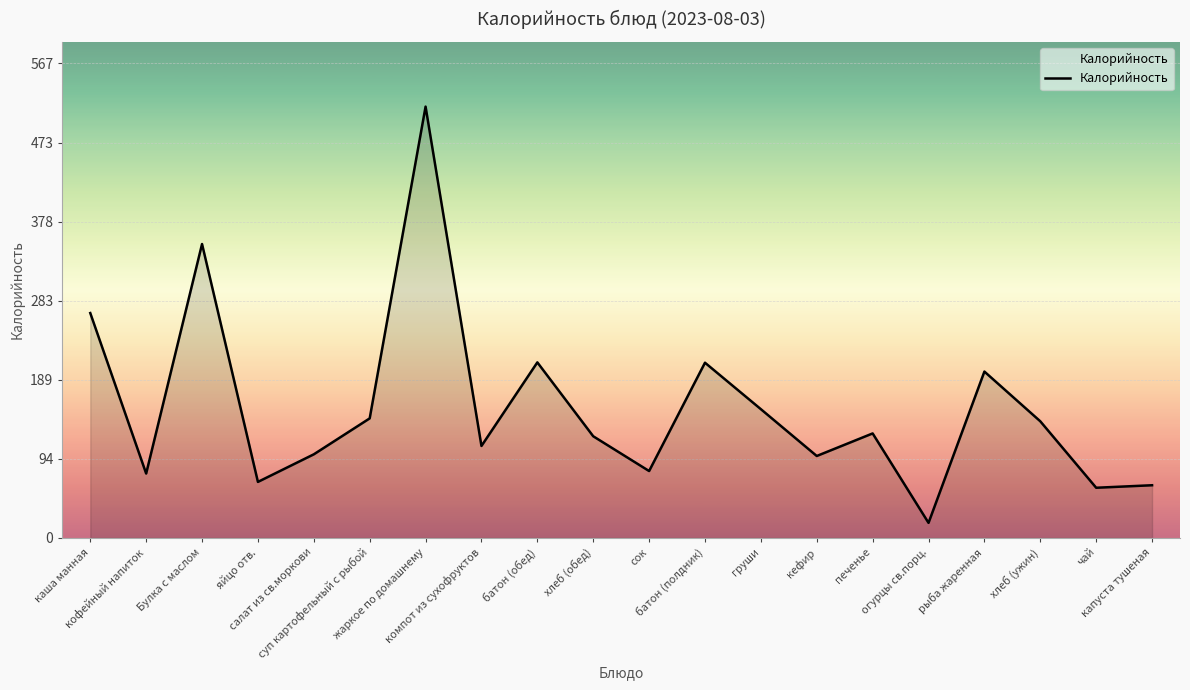

The value at жаркое по домашнему is 516.0. True or false?

True